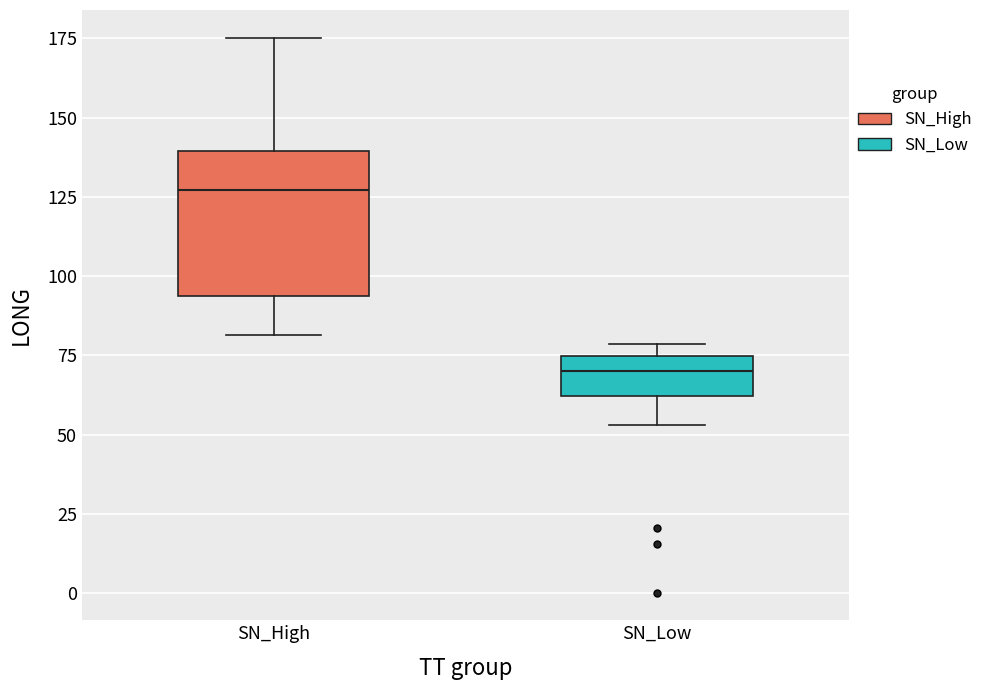

Where does the upper whisker of the box for SN_High end on the y-axis? The values are not printed on the chart, so give them approximately, as read against the axis.

175